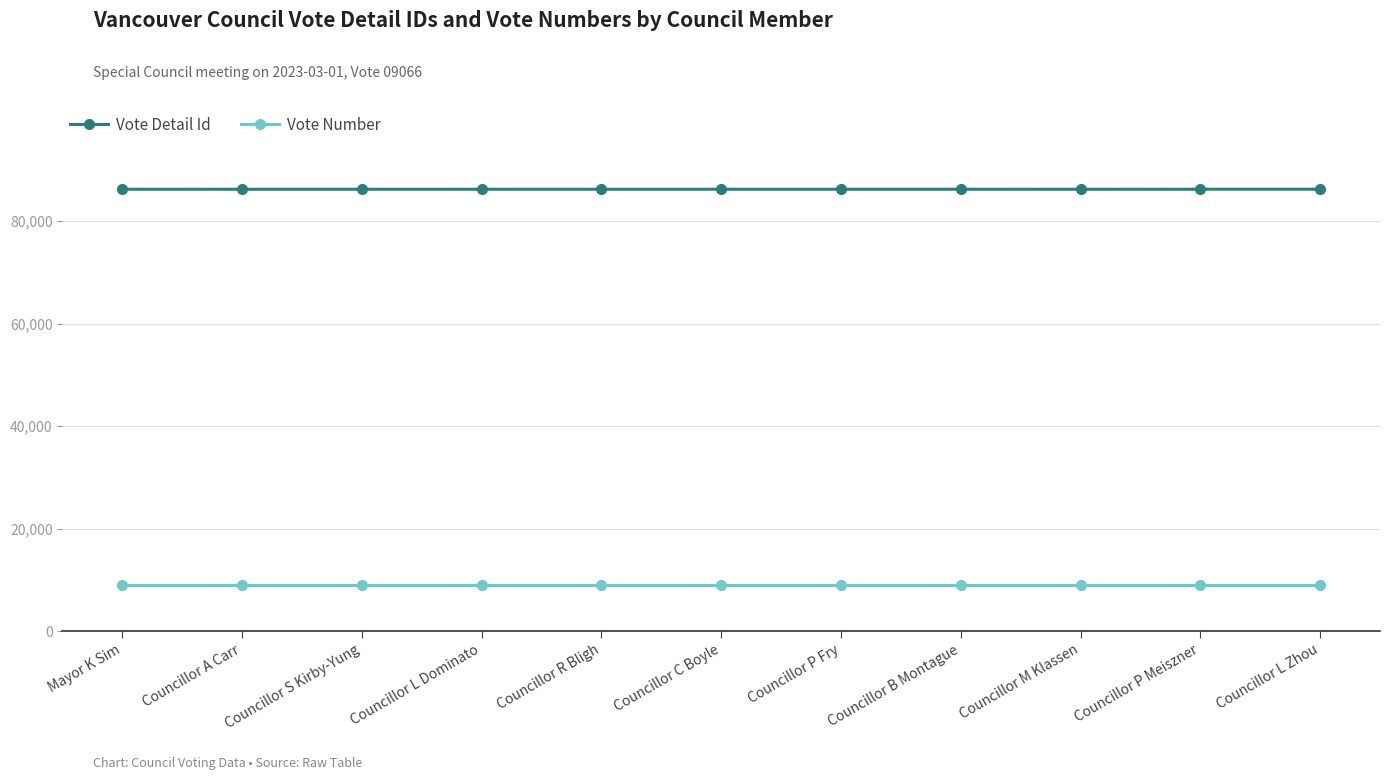

Count the number of data series in this chart.

2